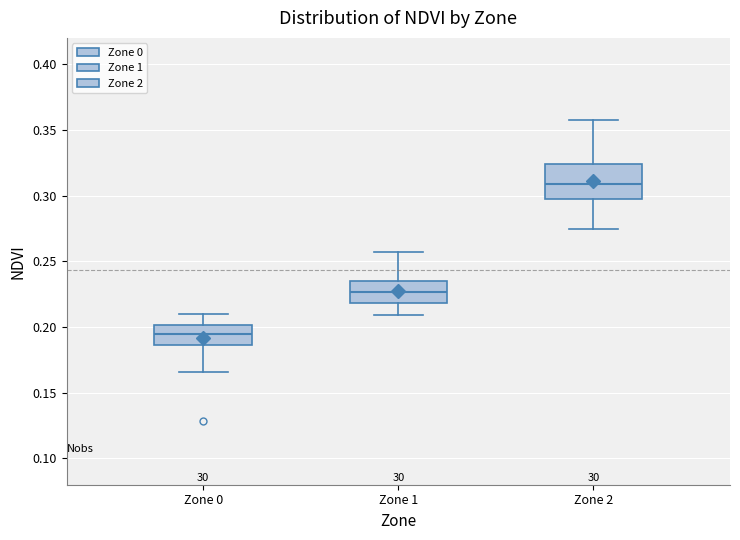

Comparing the boxes themselves (not the whiskers), which one is the tallest?

Zone 2